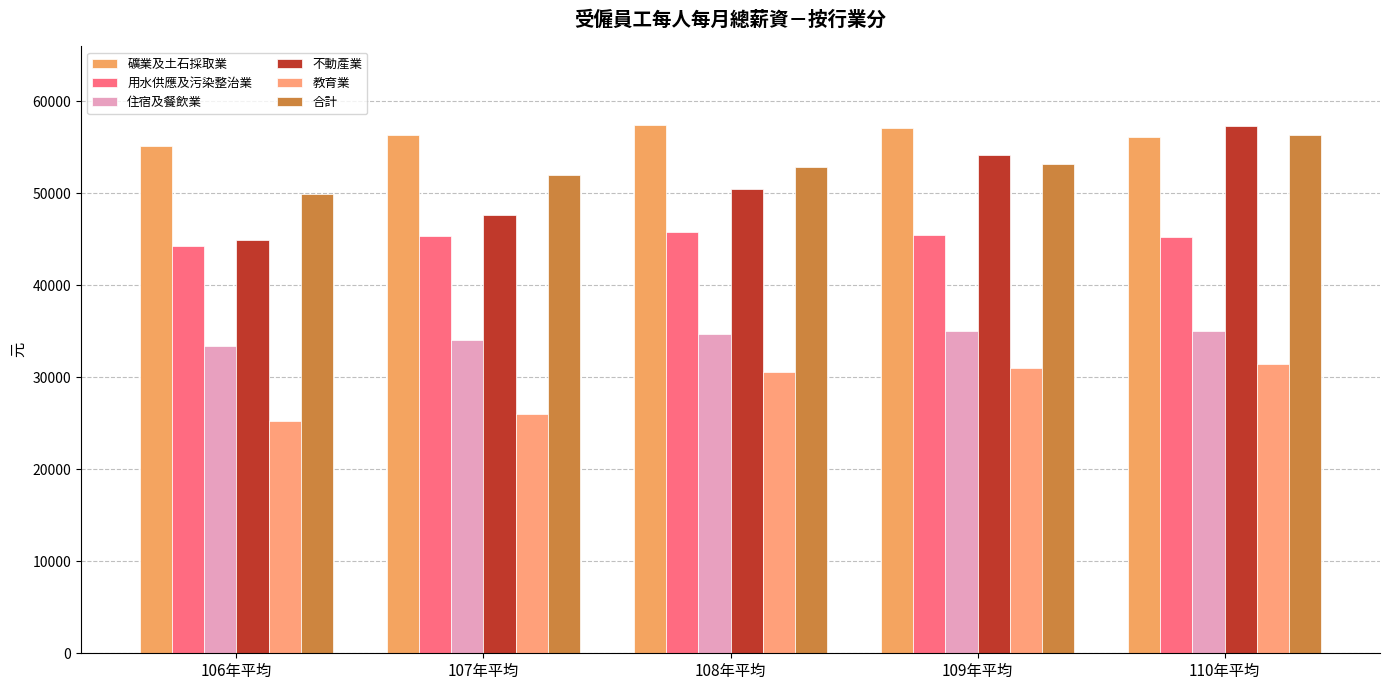

List the labels in order of 礦業及土石採取業 value, smallest first.

106年平均, 110年平均, 107年平均, 109年平均, 108年平均